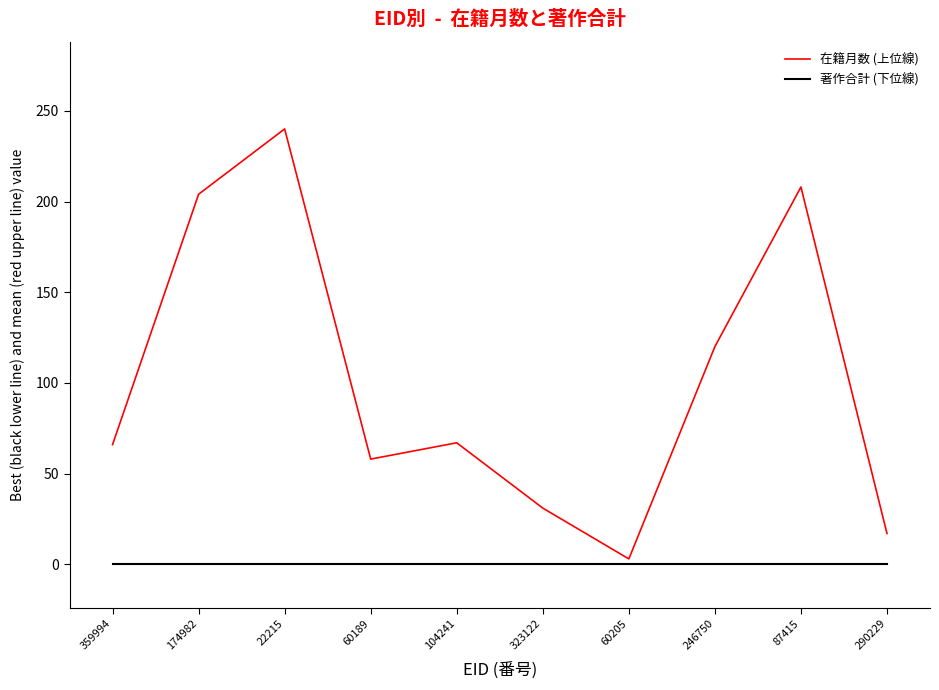

Which category has the highest value across all series?

22215